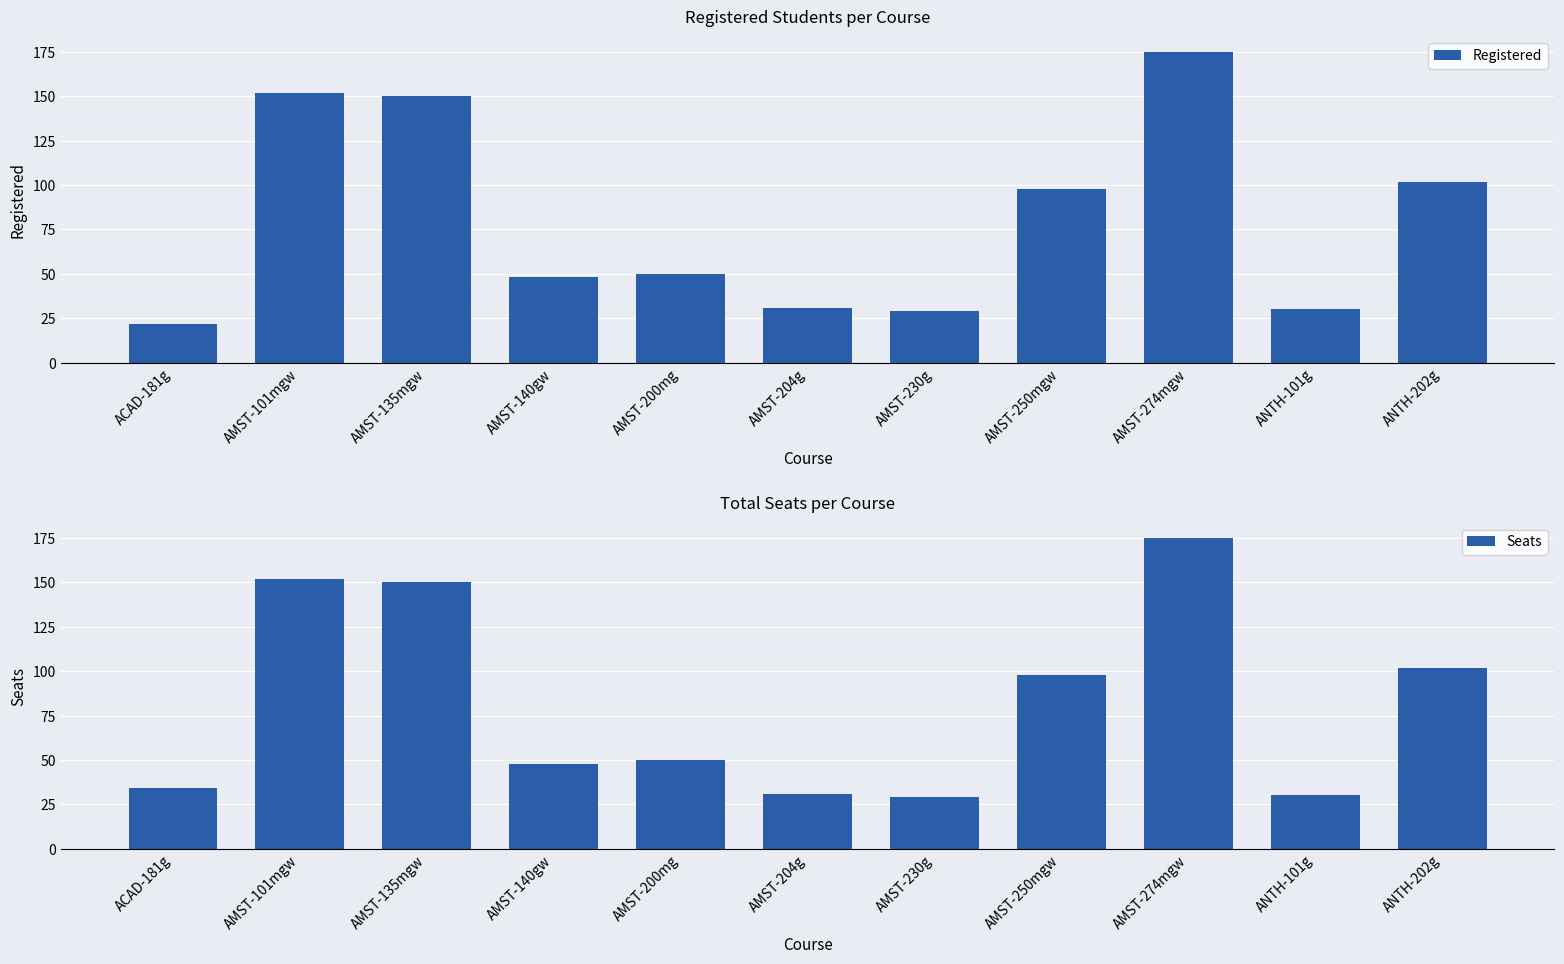

Count the number of categories in the chart.

11